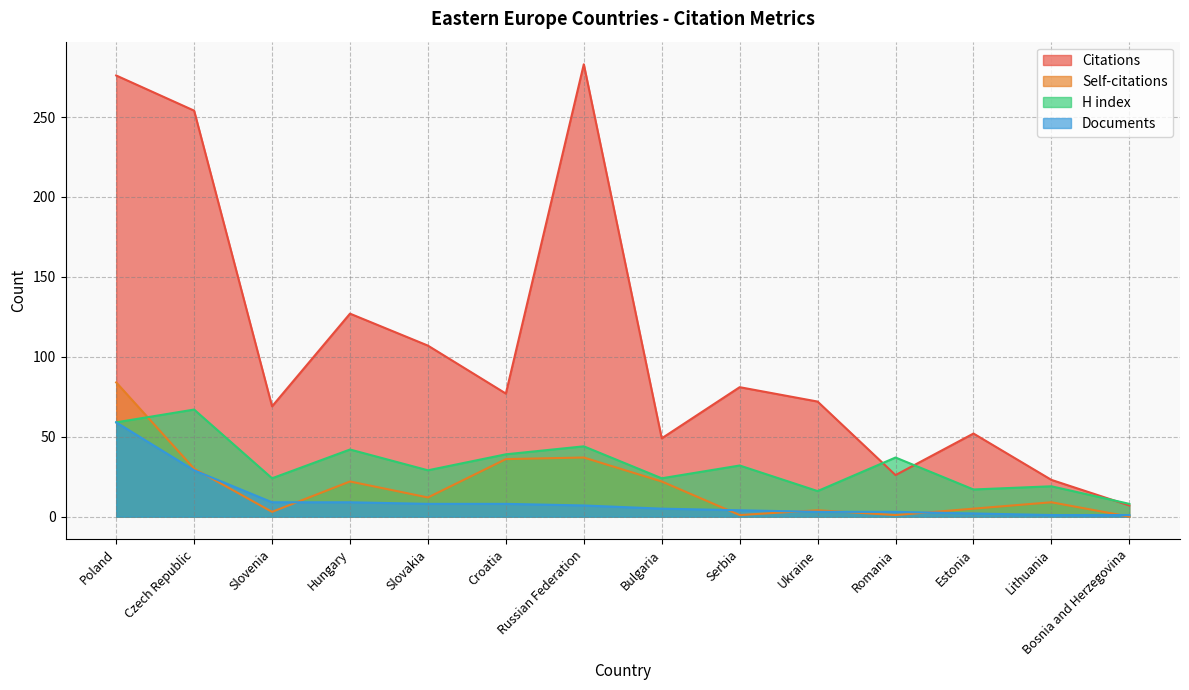

Reading left to right, transcribe all the data shown in this chart.

Citations: 276	254	69	127	107	77	283	49	81	72	26	52	23	7
Self-citations: 84	30	3	22	12	36	37	22	1	4	1	5	9	0
H index: 59	67	24	42	29	39	44	24	32	16	37	17	19	8
Documents: 59	29	9	9	8	8	7	5	4	3	3	2	1	1